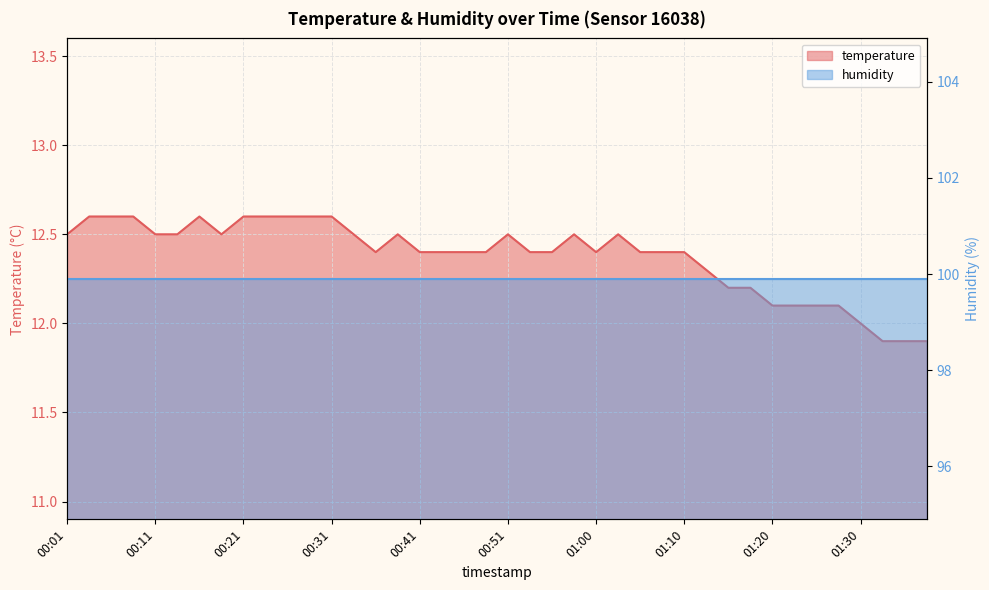

What position from the left is 01:00?

25